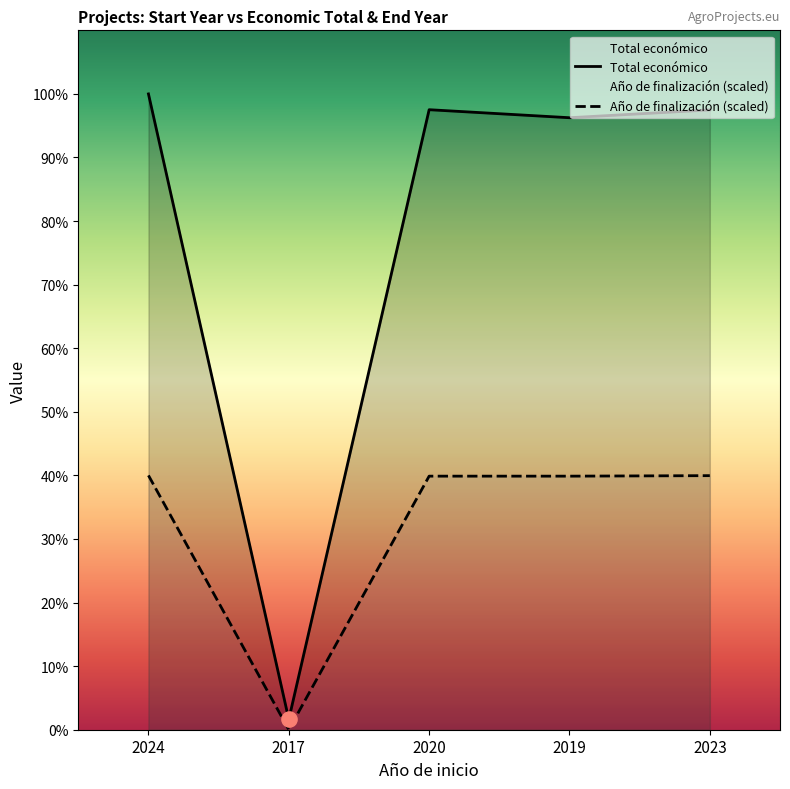

Which series contains the lowest Y value?

Año de finalización